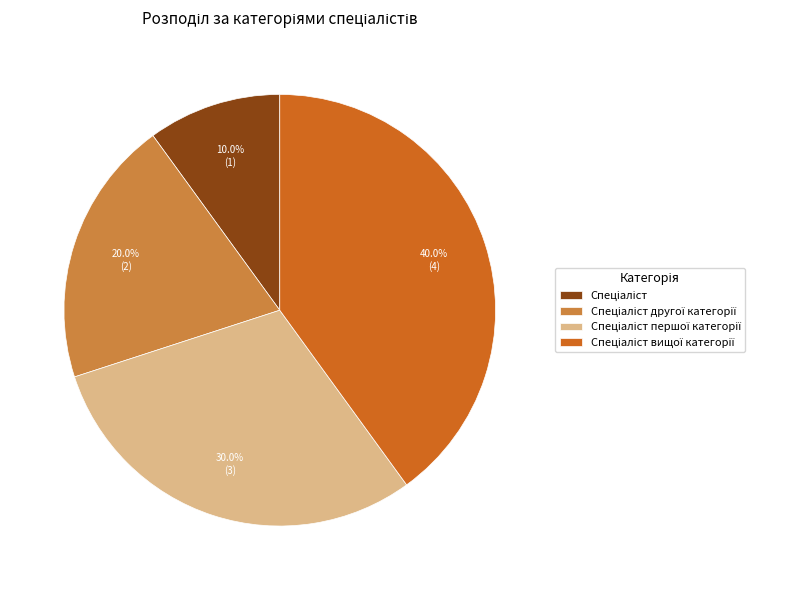

Is there a majority slice in this chart?

No